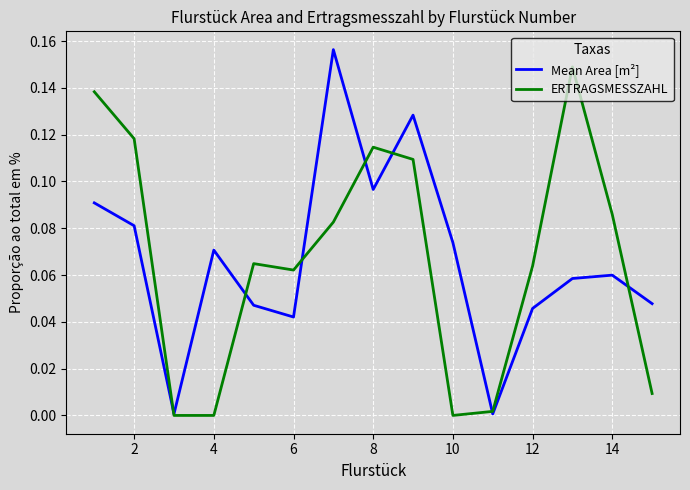

List the series in order of their peak value, lowest first.

ERTRAGSMESSZAHL, Mean Area [m²]